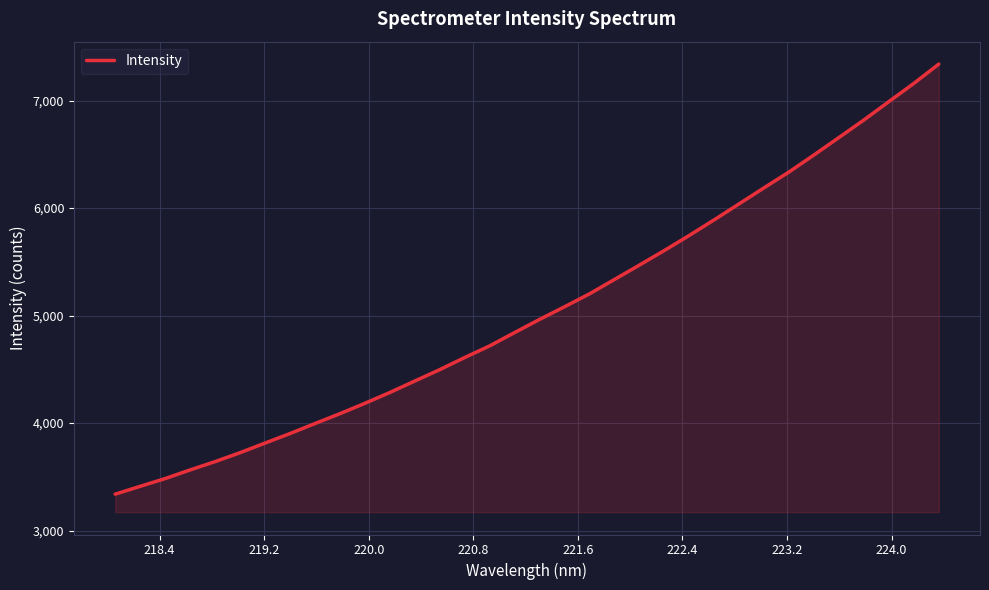

What is the smallest value displayed?

3338.4